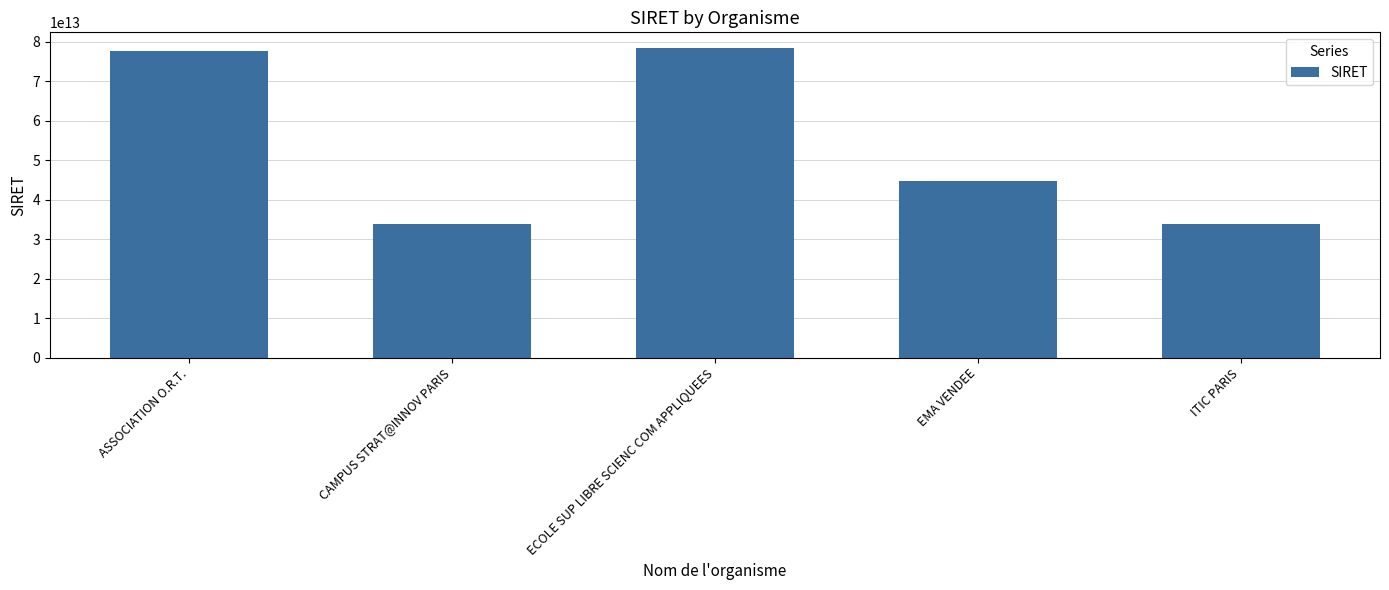

The chart shows a value of 33944843300039 at CAMPUS STRAT@INNOV PARIS. True or false?

True